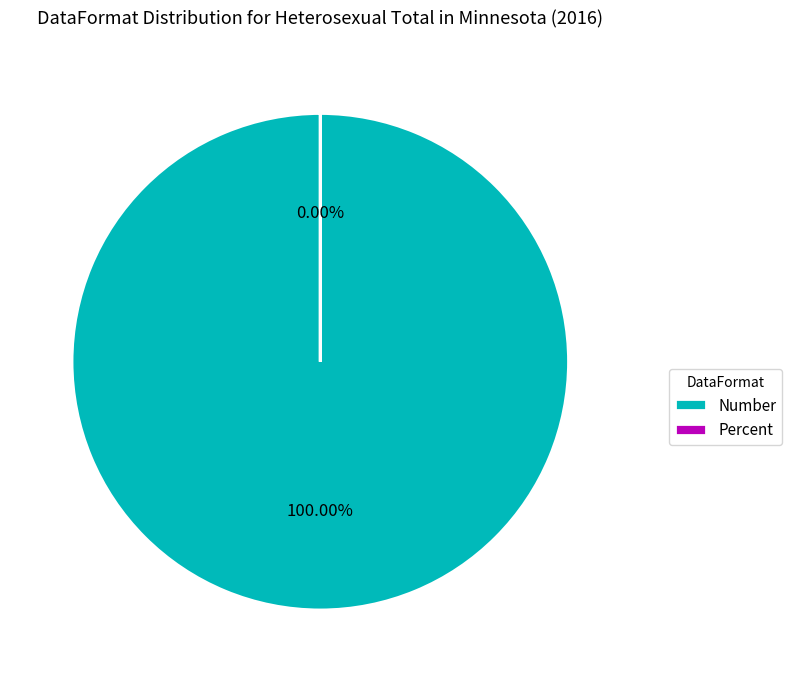

The Percent slice represents 0% of the pie. True or false?

True